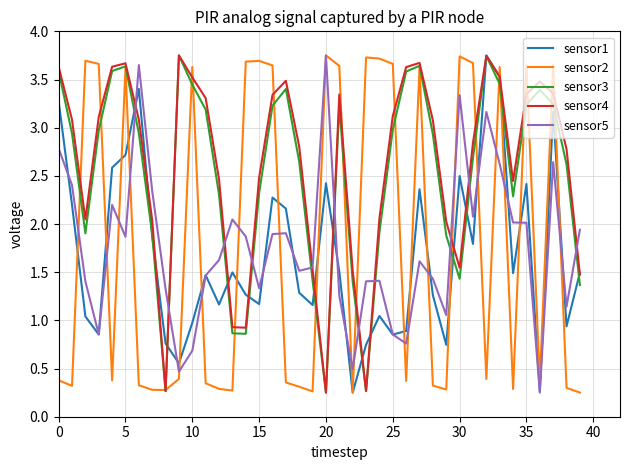

What are all the series names shown in the legend?

sensor1, sensor2, sensor3, sensor4, sensor5